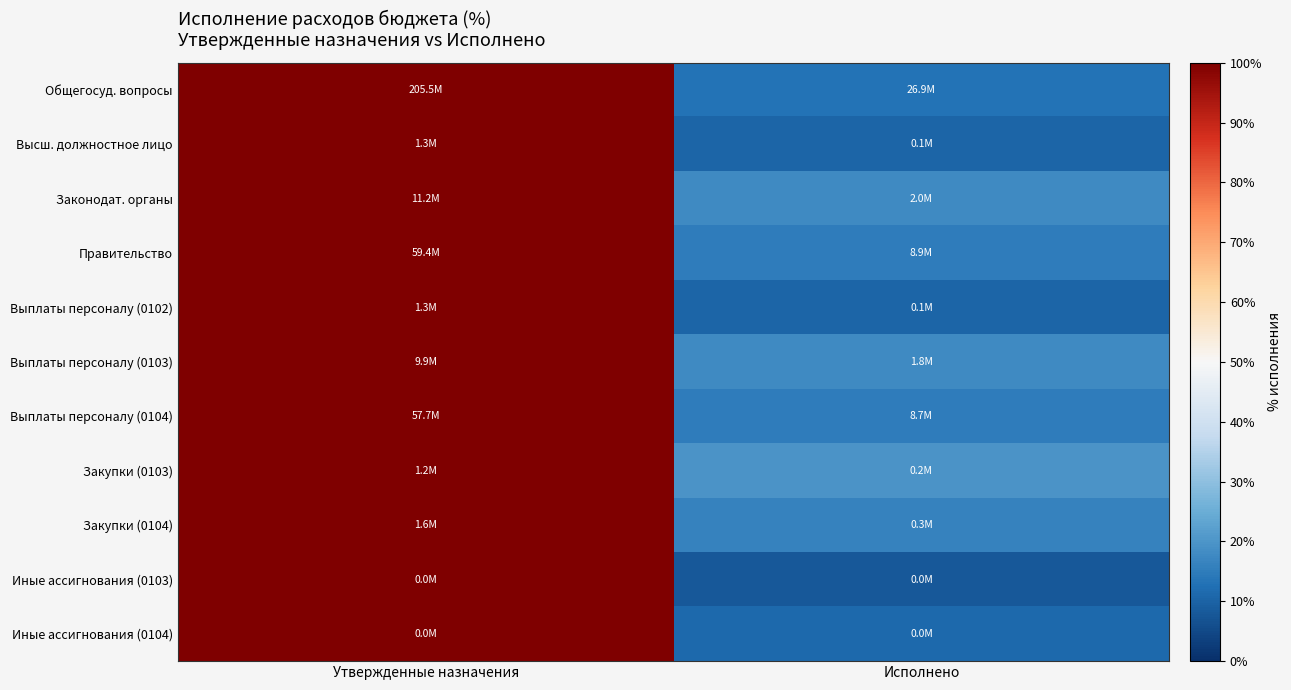

Between Исполнено and Утвержденные назначения, which is larger?

Утвержденные назначения